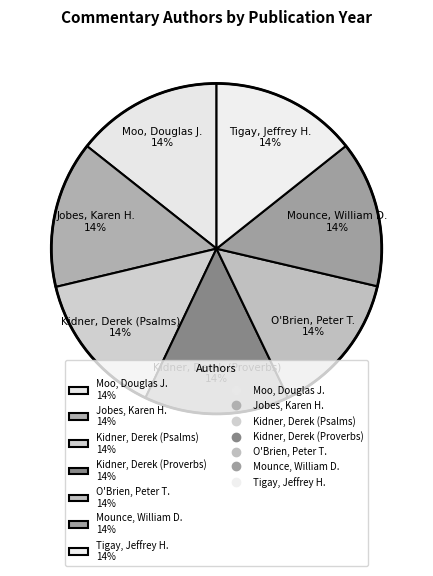

Does any single category account for the majority?

No